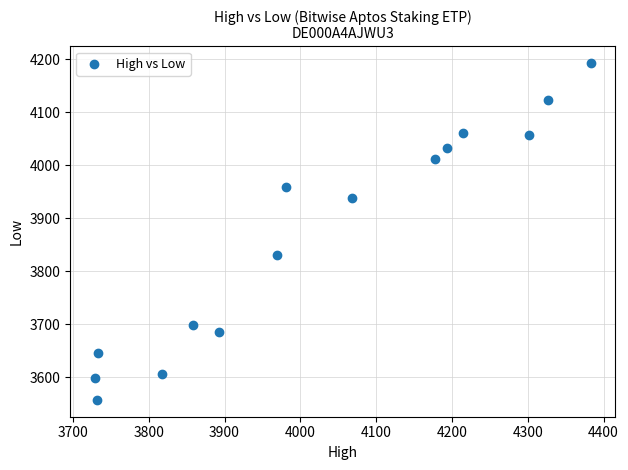

What is the range of X values (max minus min)?

654